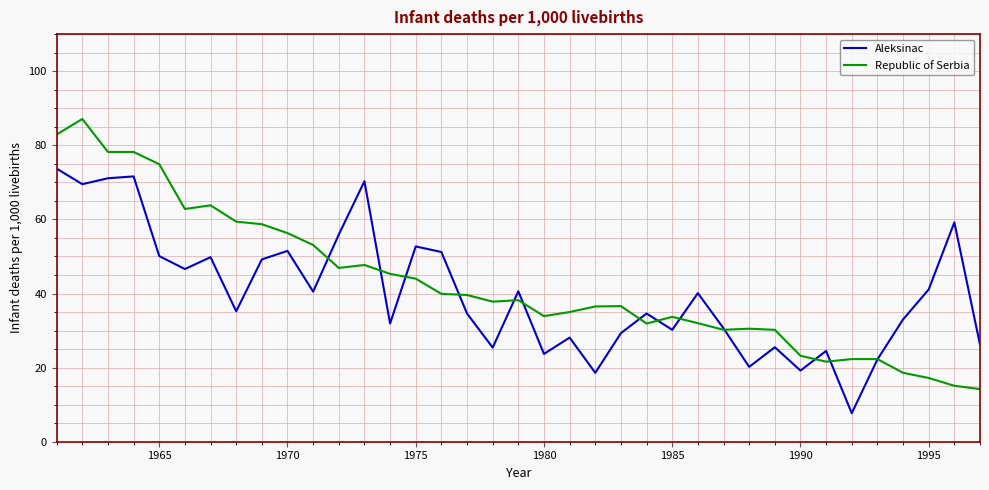

What is the maximum value shown in the chart?

87.1